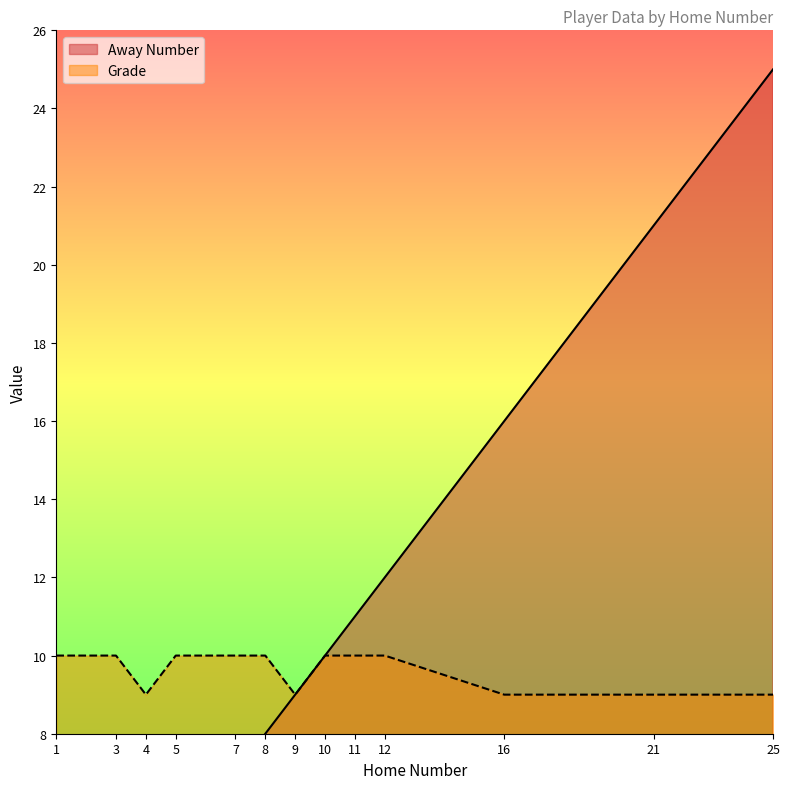

What is the value of the Away Number point at the 7th from the left?

9